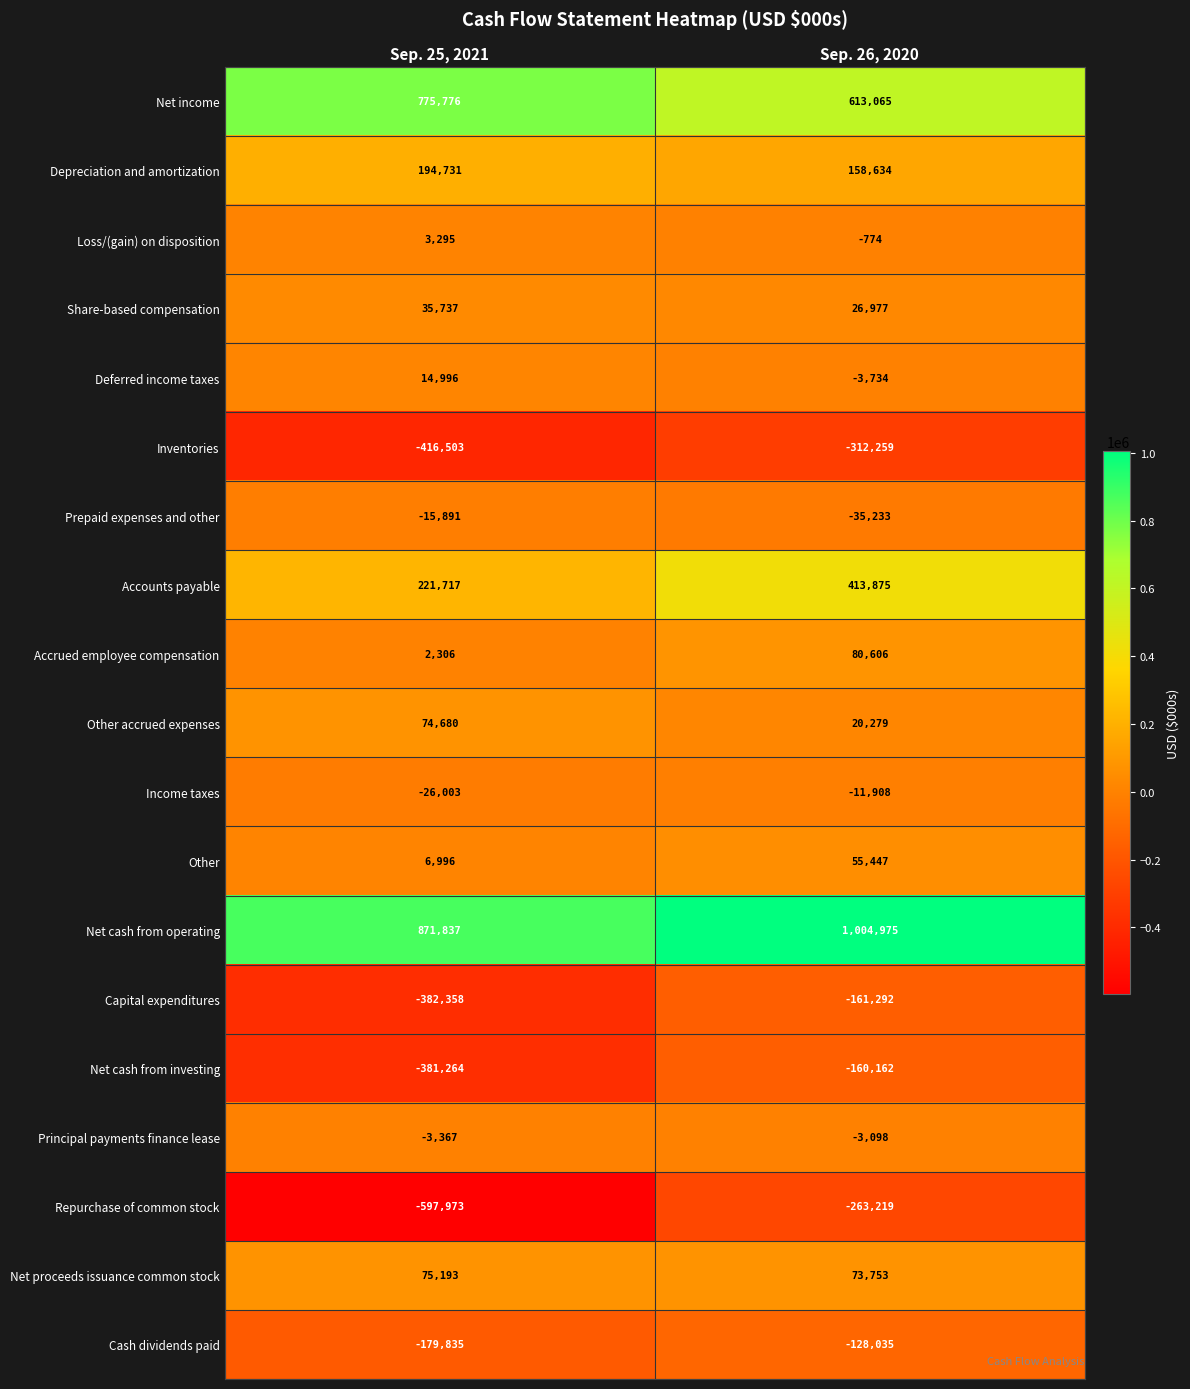

List the series in order of their peak value, lowest first.

Inventories, Repurchase of common stock, Capital expenditures, Net cash from investing, Cash dividends paid, Prepaid expenses and other, Income taxes, Principal payments finance lease, Loss/(gain) on disposition, Deferred income taxes, Share-based compensation, Other, Other accrued expenses, Net proceeds issuance common stock, Accrued employee compensation, Depreciation and amortization, Accounts payable, Net income, Net cash from operating